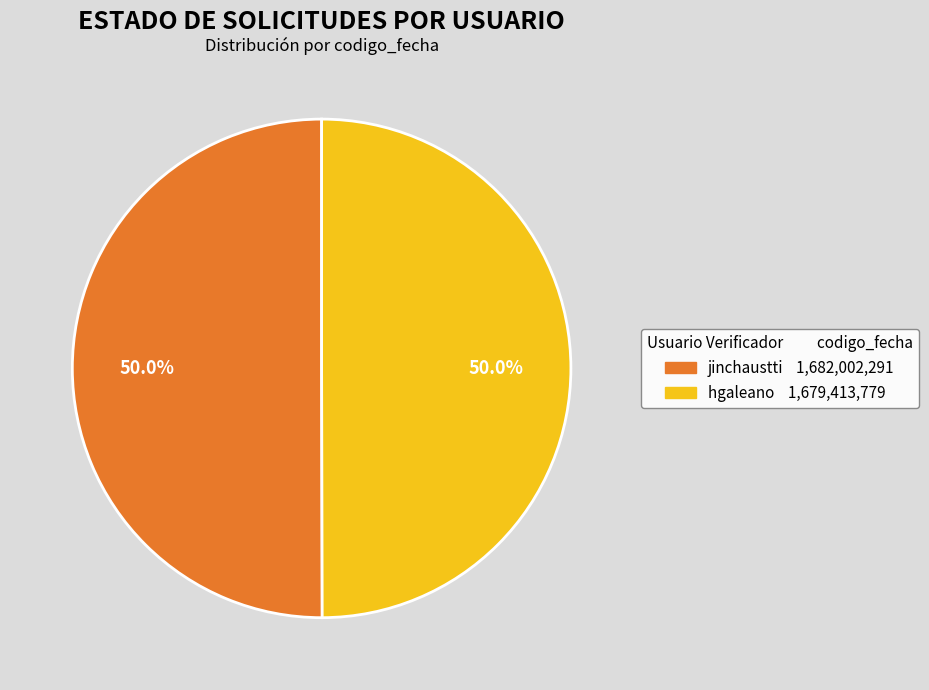

How many segments does this pie chart have?

2